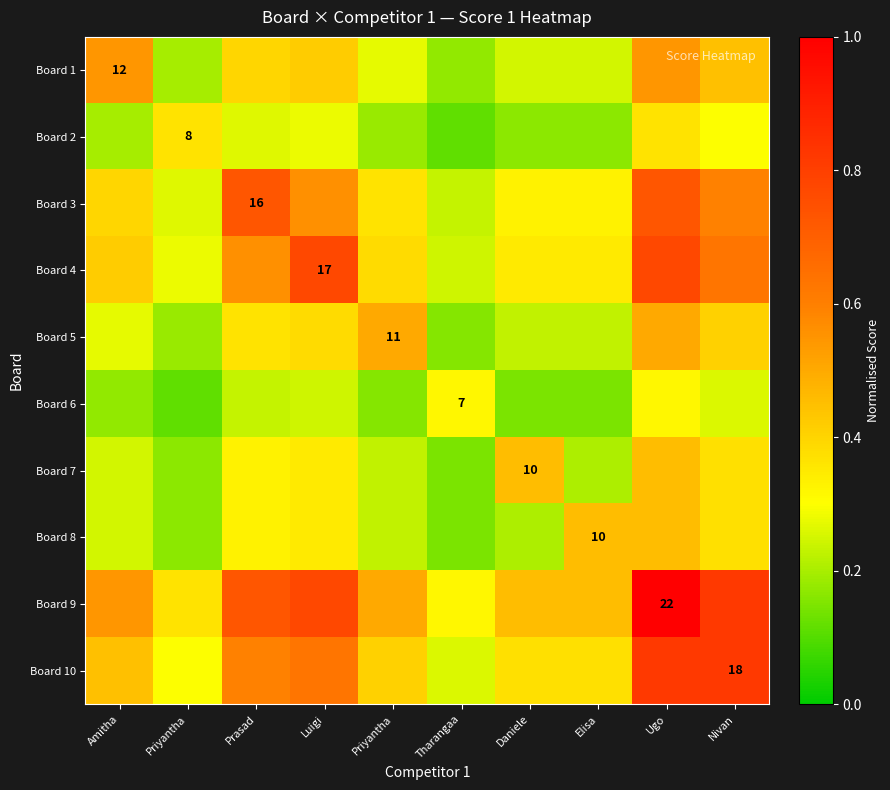

At which category is the sum across all series the highest?

Ugo